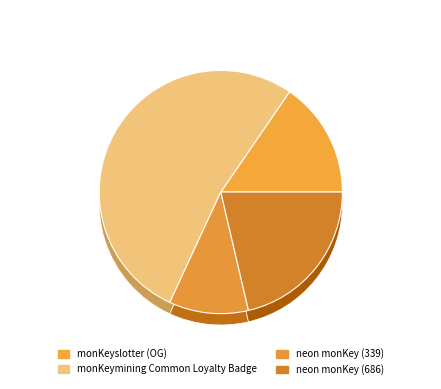

Count the number of slices in the pie.

4